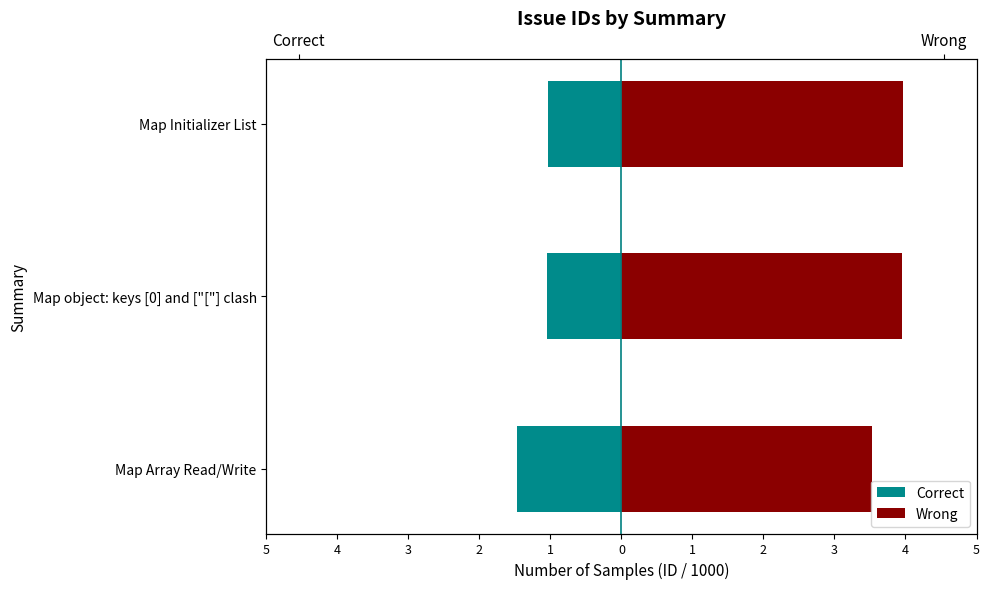

What is the value of the Correct bar at the 1st from the left?

-1.5